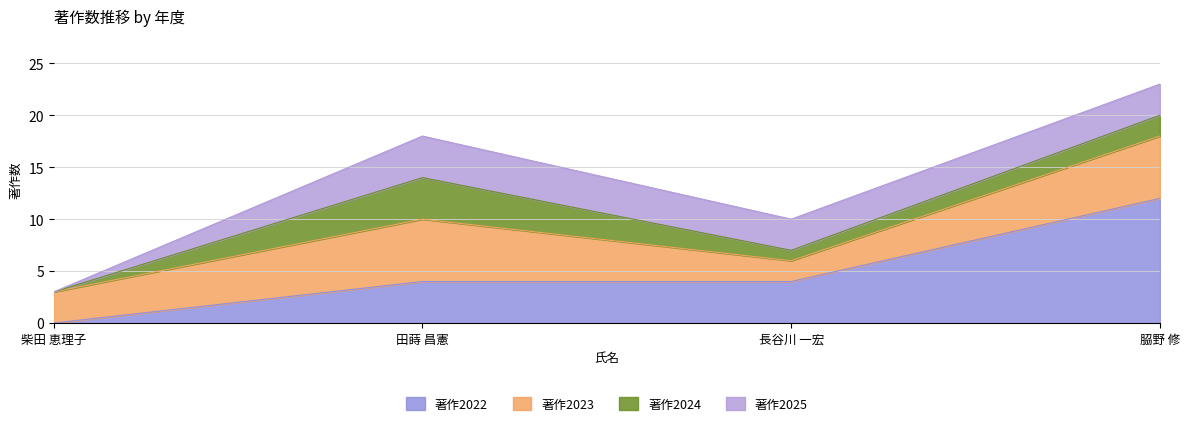

Rank the series by their average value, from highest to lowest.

著作2022, 著作2023, 著作2025, 著作2024